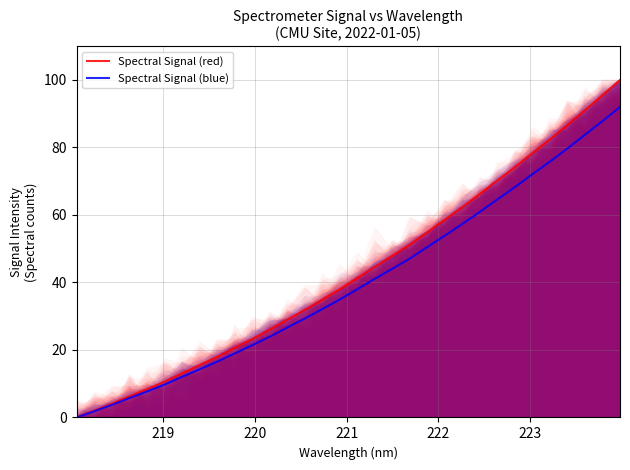

Which series has the largest total across all categories?

Spectral Signal (red)